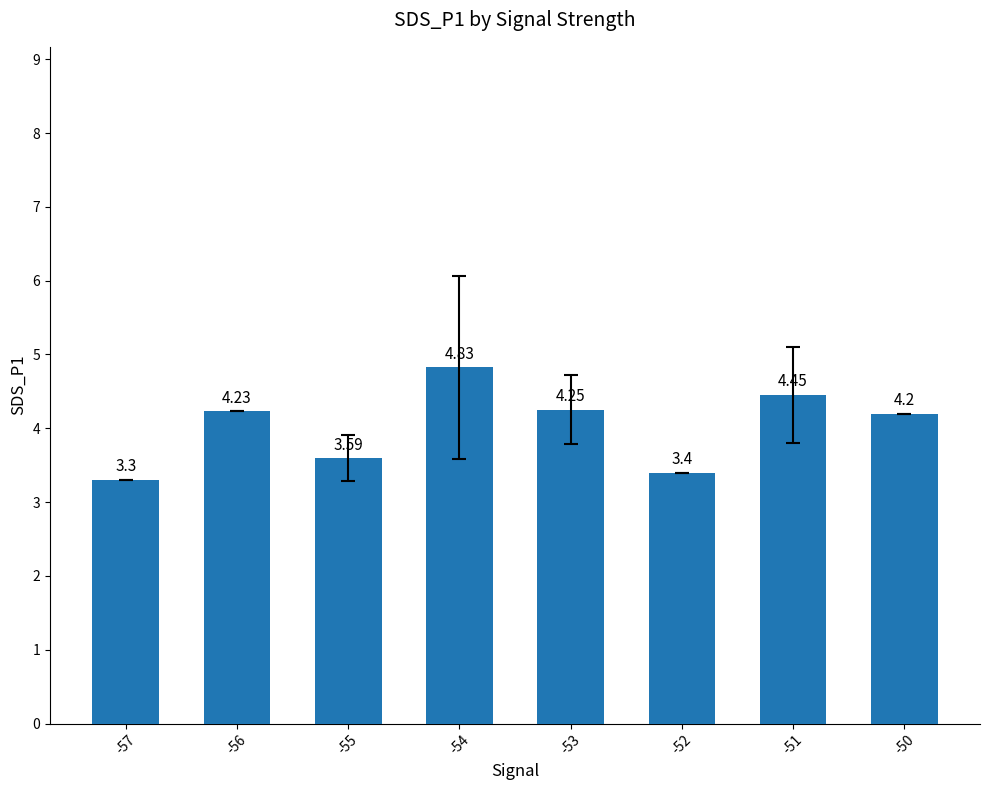

At which category does the chart reach its peak across all series?

-54